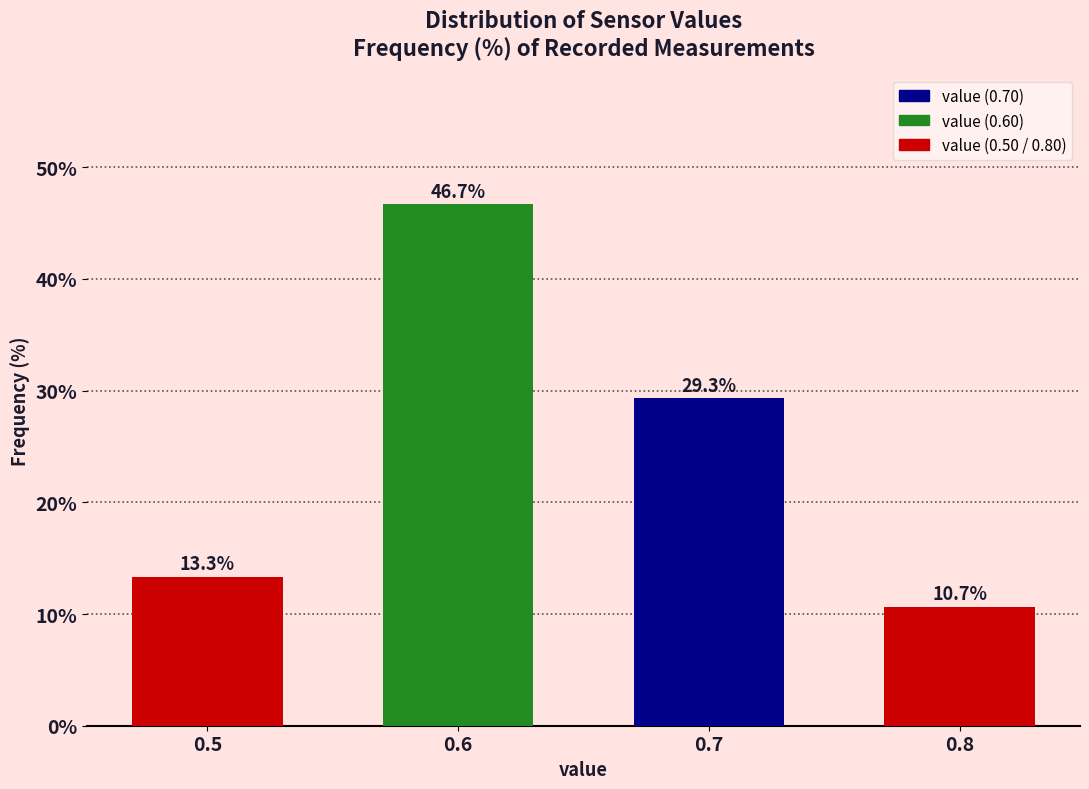

Reading left to right, what are all the values shown in this chart?

0.5=13.3	0.6=46.7	0.7=29.3	0.8=10.7